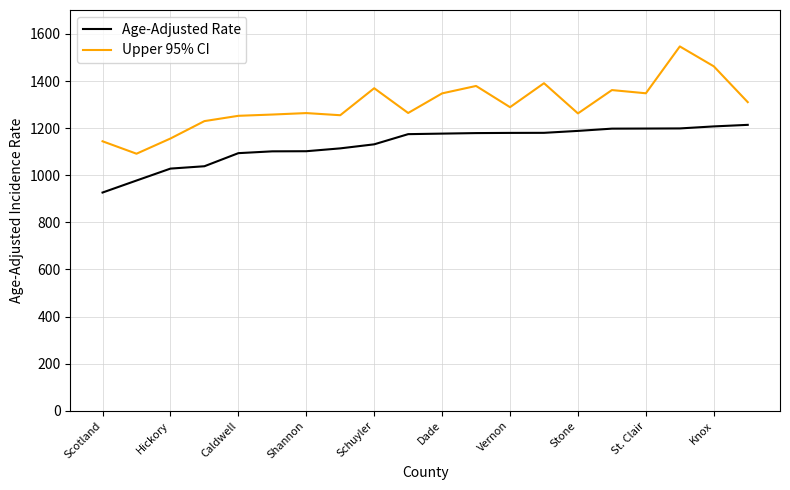

Rank the series by their maximum value, from highest to lowest.

Upper 95% CI, Age-Adjusted Rate